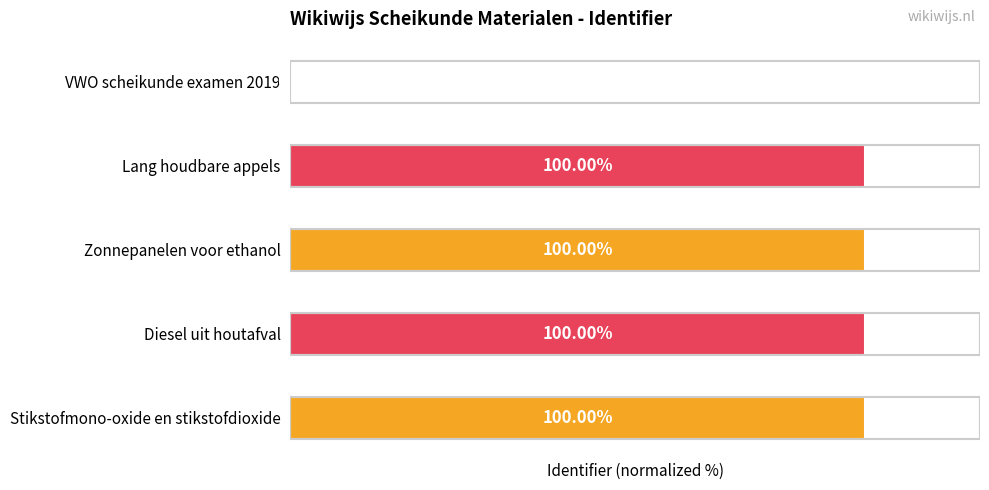

Which has a higher value, VWO scheikunde examen 2019 or Stikstofmono-oxide en stikstofdioxide?

Stikstofmono-oxide en stikstofdioxide